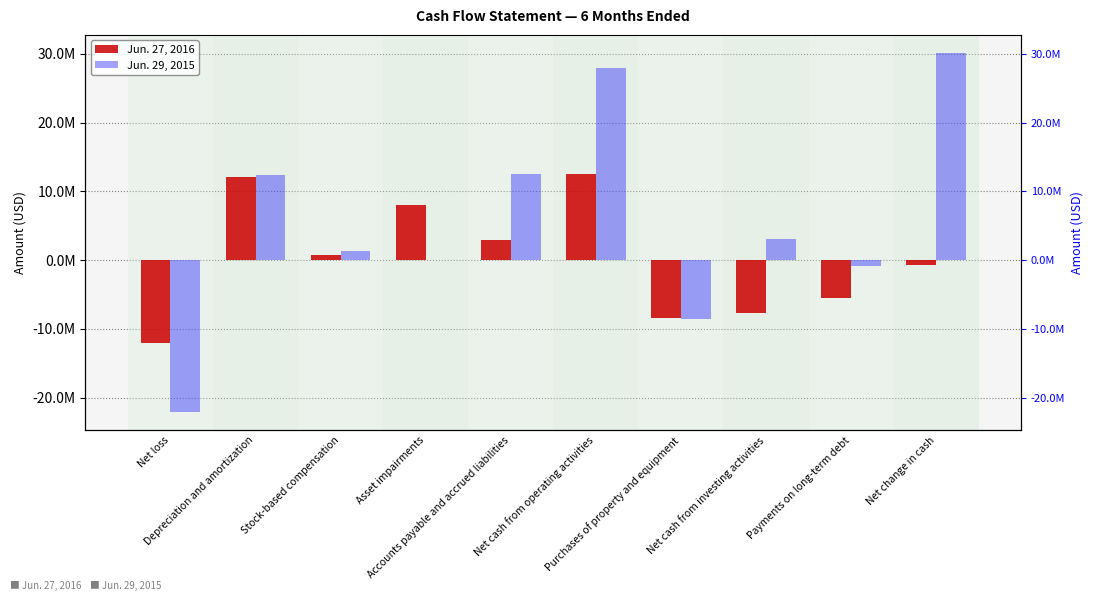

Which series has the largest total across all categories?

Jun. 29, 2015